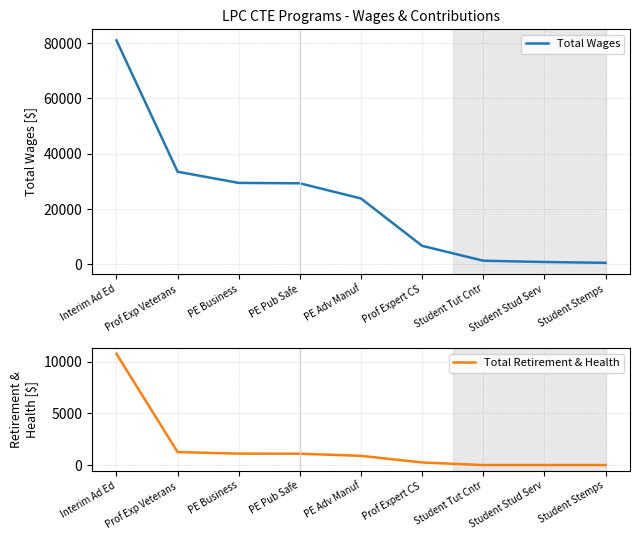

What is the difference between the maximum and minimum values in the Total Wages series?

80418